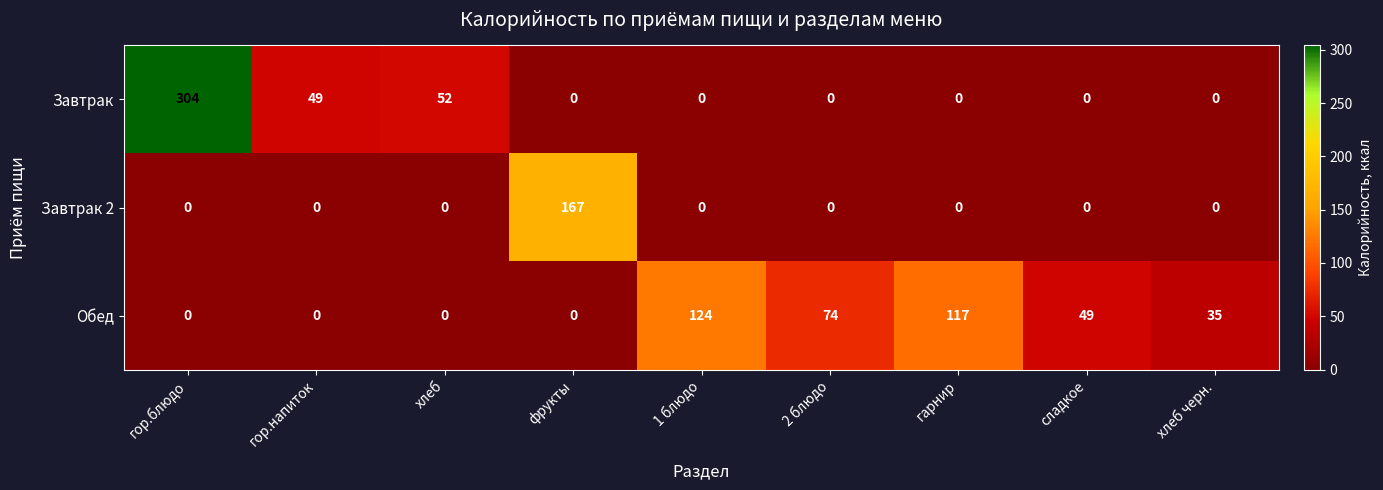

What is the maximum value shown in the chart?

304